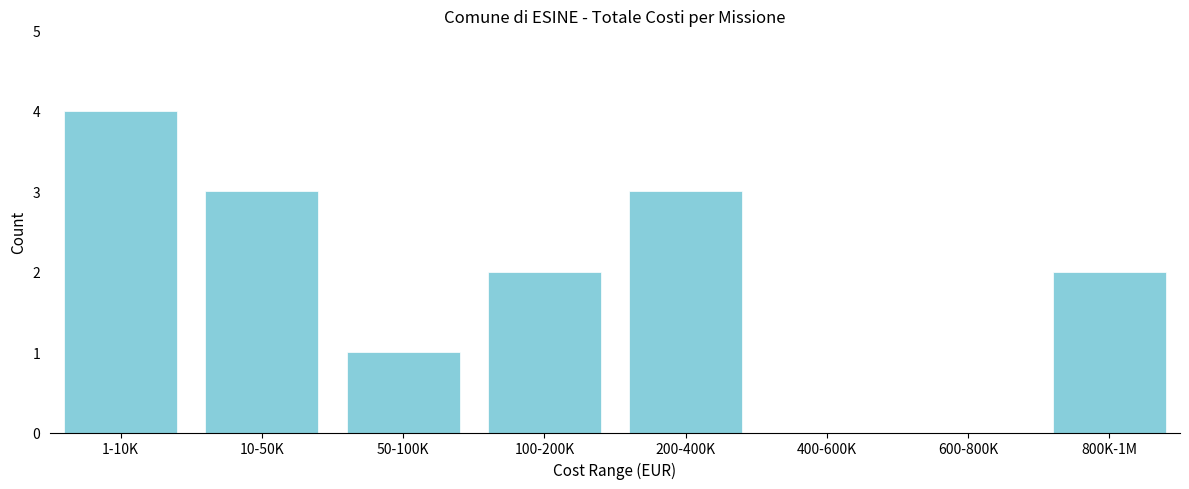

Reading right to left, list all the values displayed in this chart.

800K-1M=2	600-800K=0	400-600K=0	200-400K=3	100-200K=2	50-100K=1	10-50K=3	1-10K=4